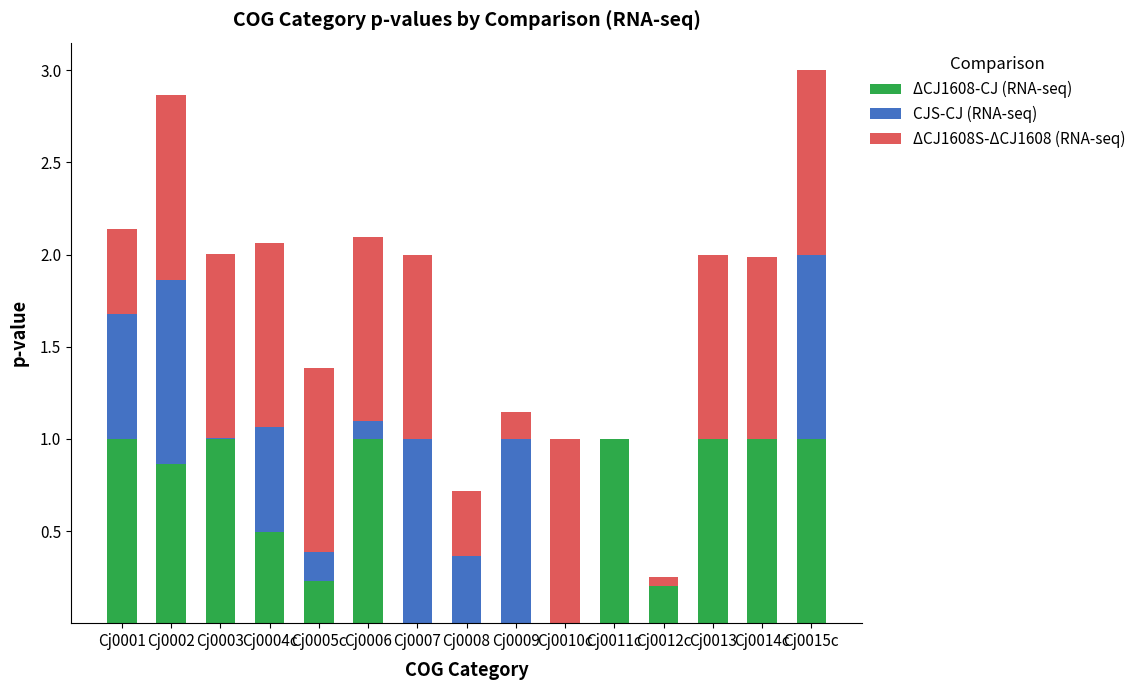

The ΔCJ1608-CJ (RNA-seq) series shows 1.0 at Cj0015c. True or false?

True